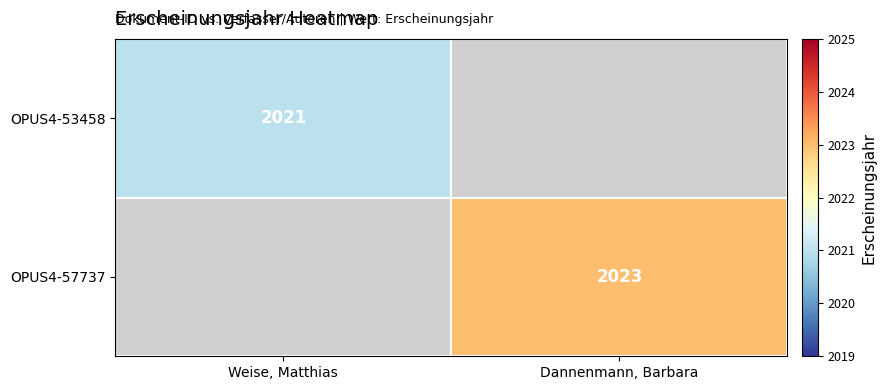

True or false: OPUS4-53458 has a value of 2021 at Weise, Matthias.

True